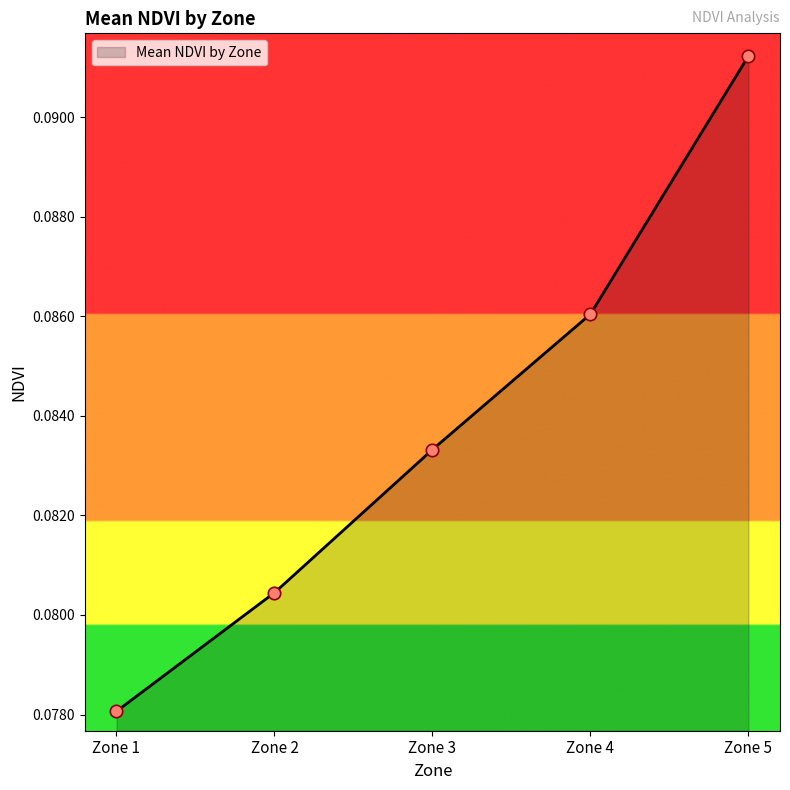

Between Zone 5 and Zone 4, which is larger?

Zone 5